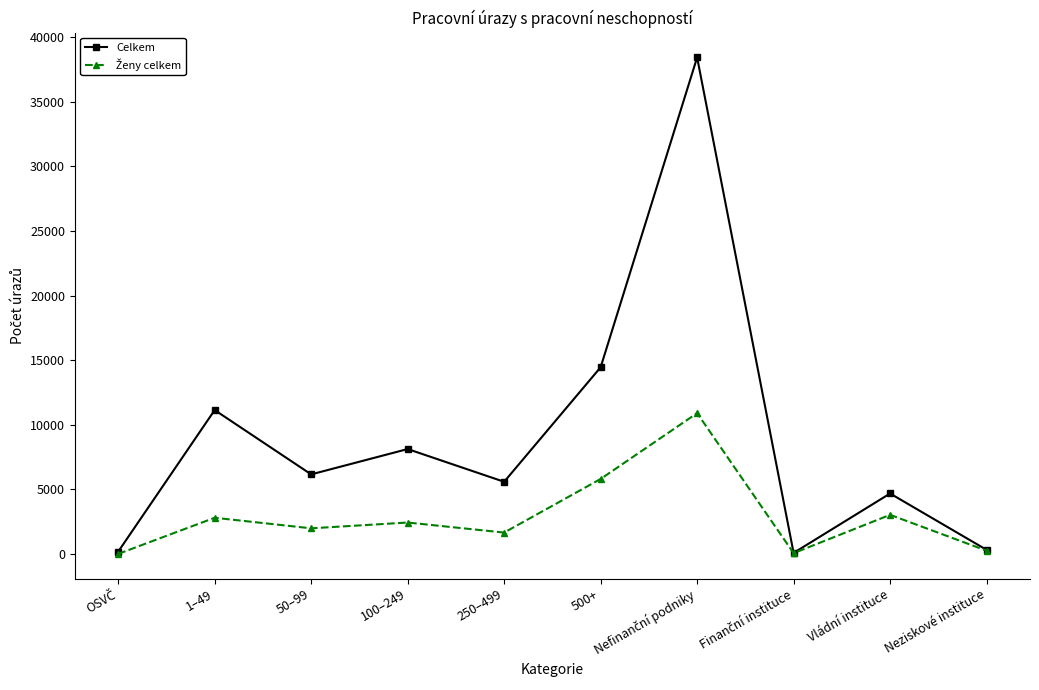

What is the difference between the maximum and second lowest values in the Celkem series?

38251